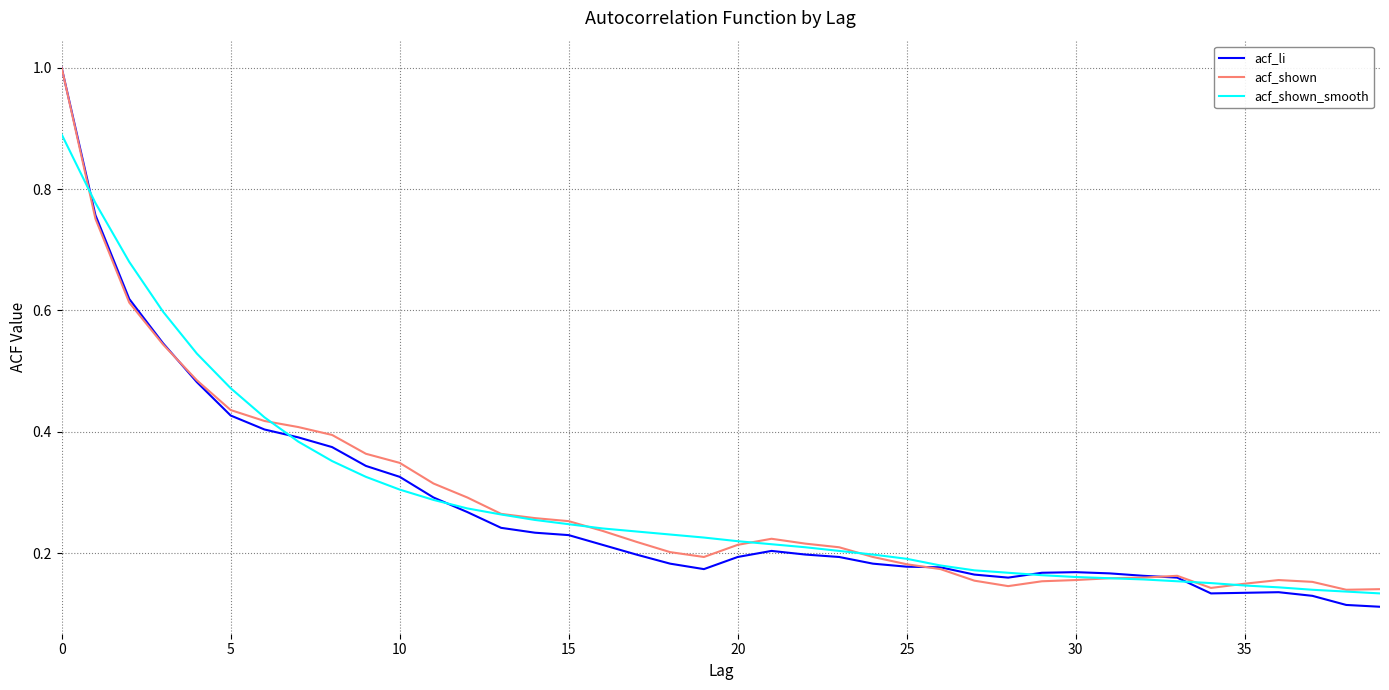

Count the number of data series in this chart.

3